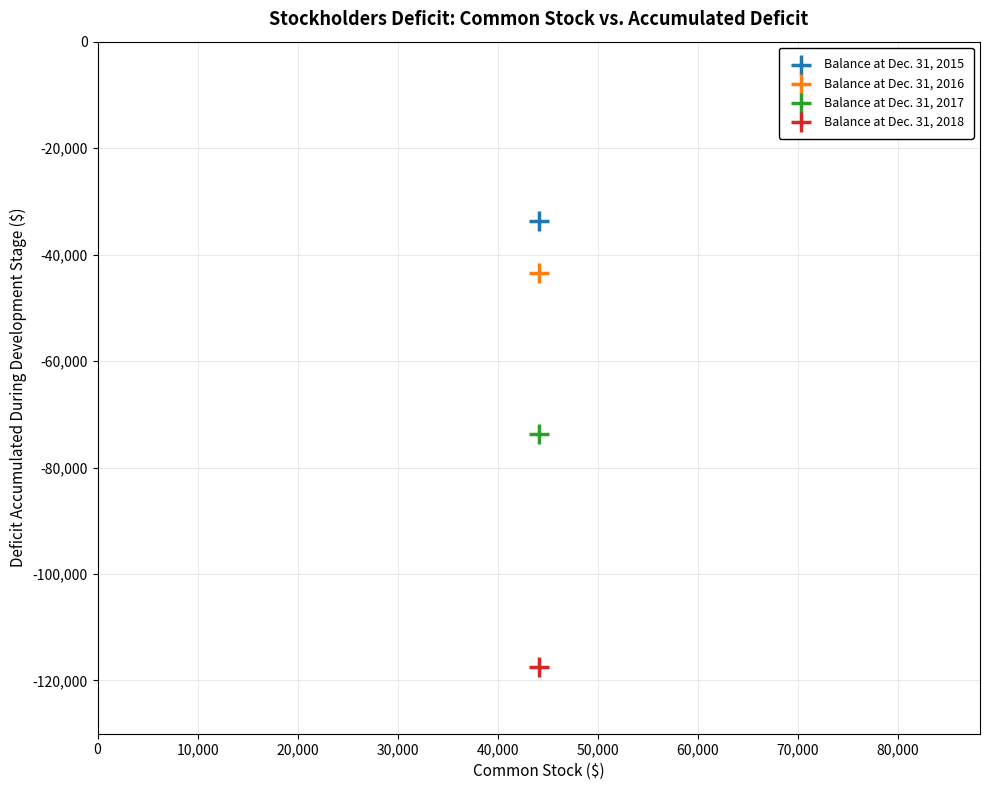

Which series contains the lowest Y value?

Balance at Dec. 31, 2018